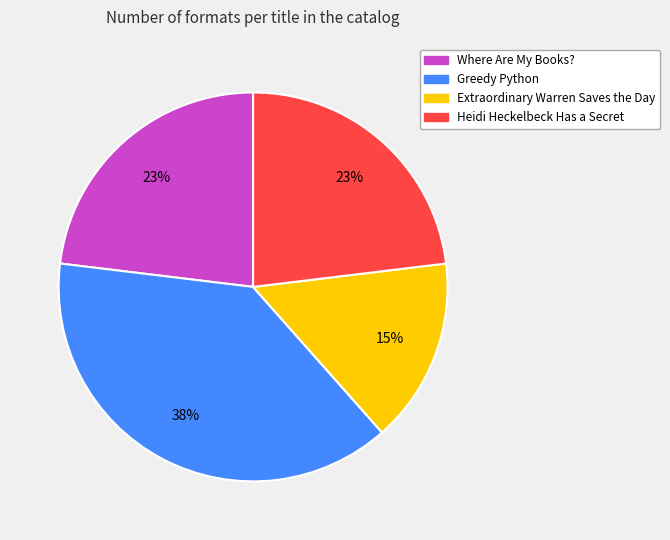

Which has a higher value, Greedy Python or Extraordinary Warren Saves the Day?

Greedy Python